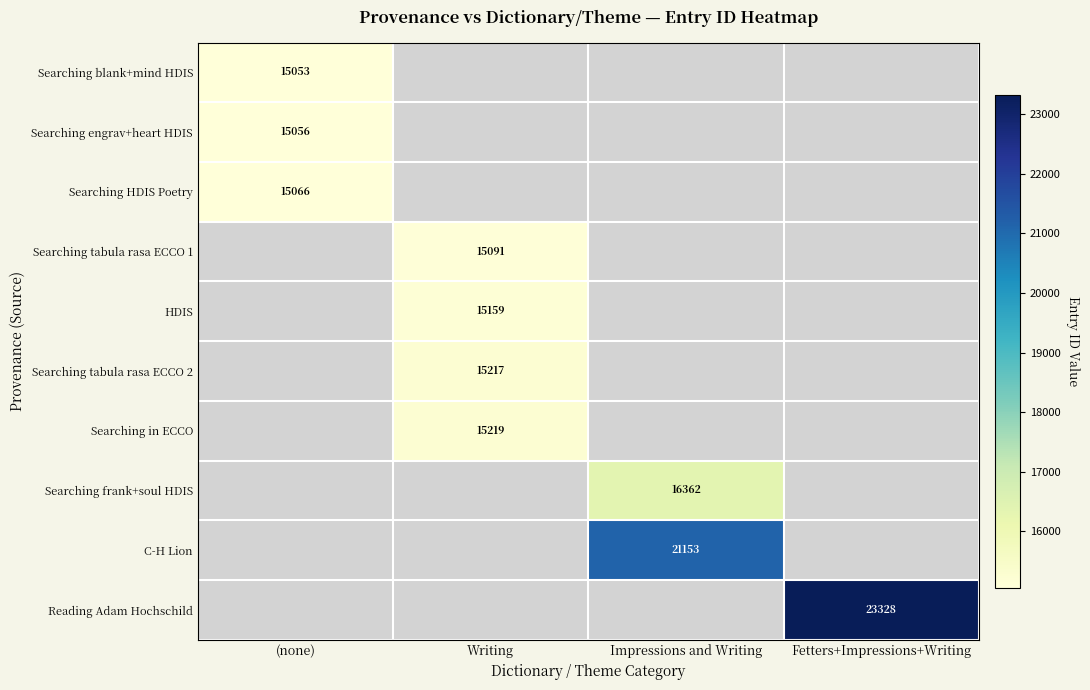

Is it true that C-H Lion equals 21153 at Impressions and Writing?

True